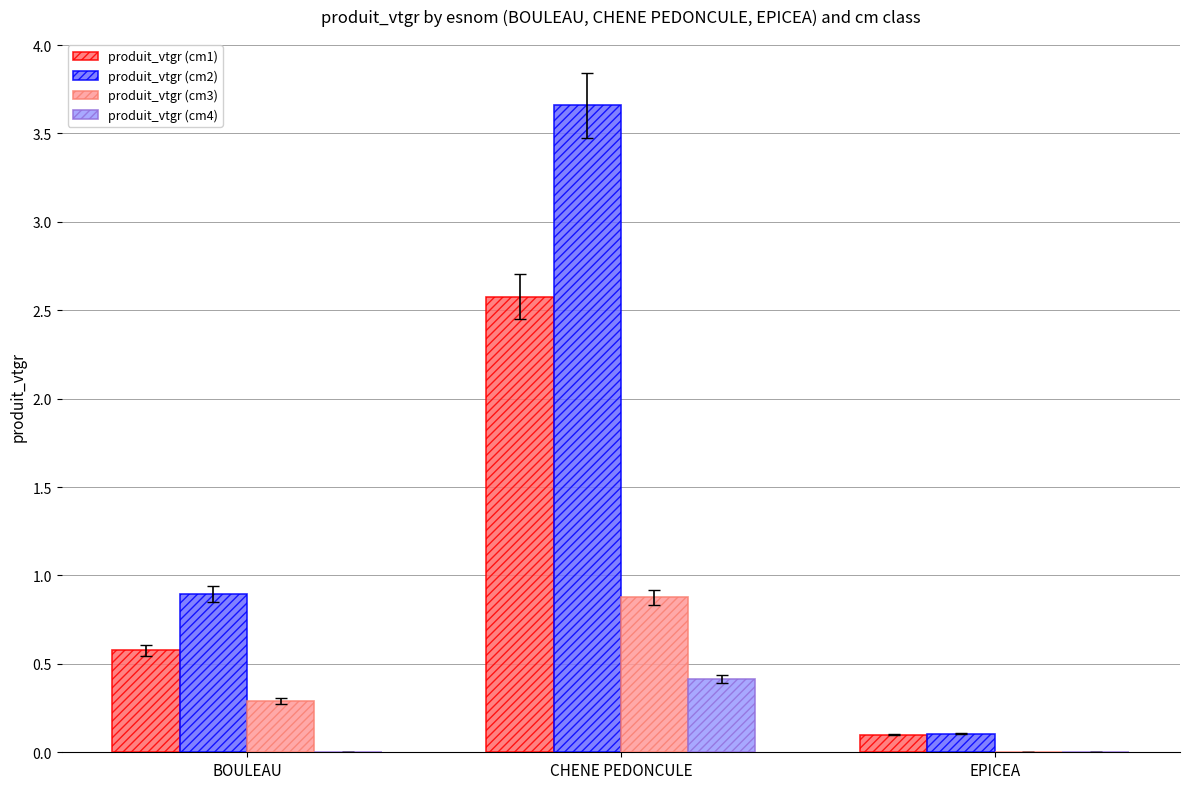

What is the maximum value for produit_vtgr (cm3)?

0.9